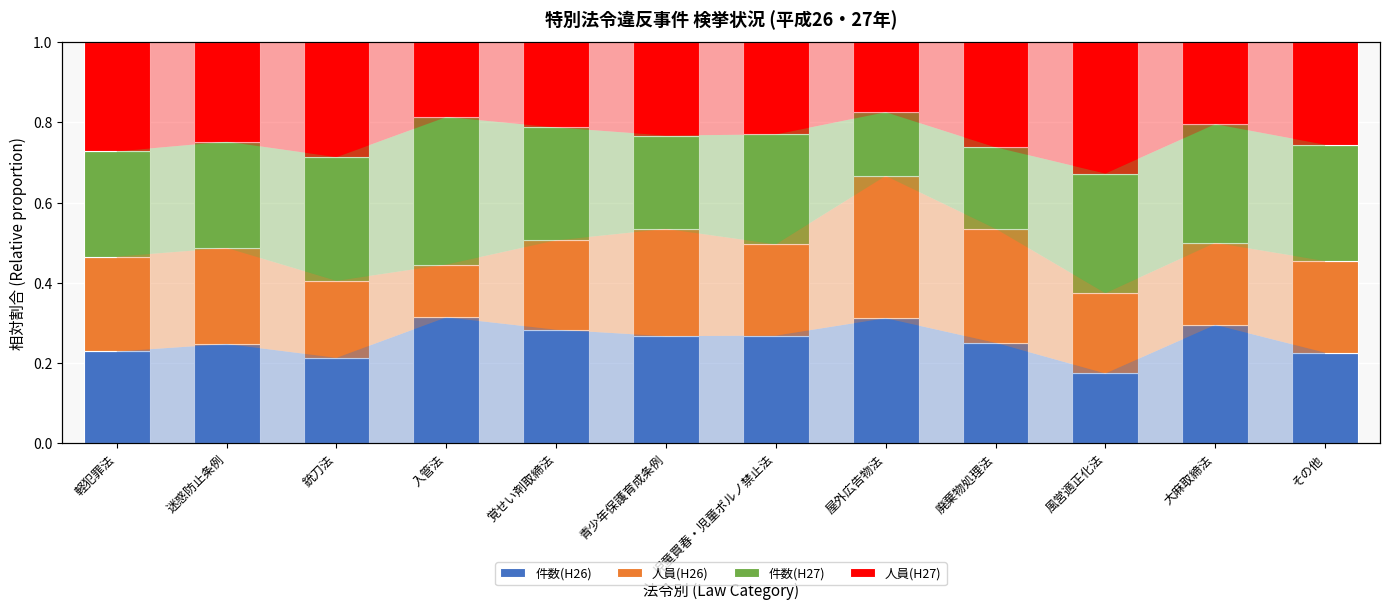

What is the difference between the maximum and second lowest values in the 件数(H26) series?

0.1